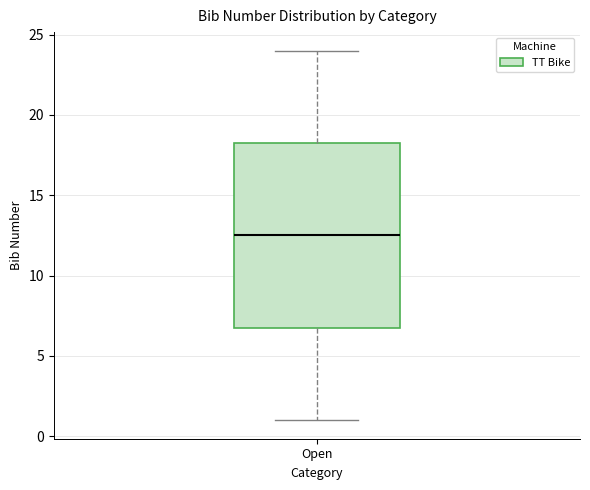

Read this box plot against the y-axis: the position of the median line, the range covered by the box, and the ends of both whiskers. The values are not printed on the chart, so give them approximately, as read against the axis.

median 12.5, box 7.0 to 18.5, whiskers 1.0 to 24.0